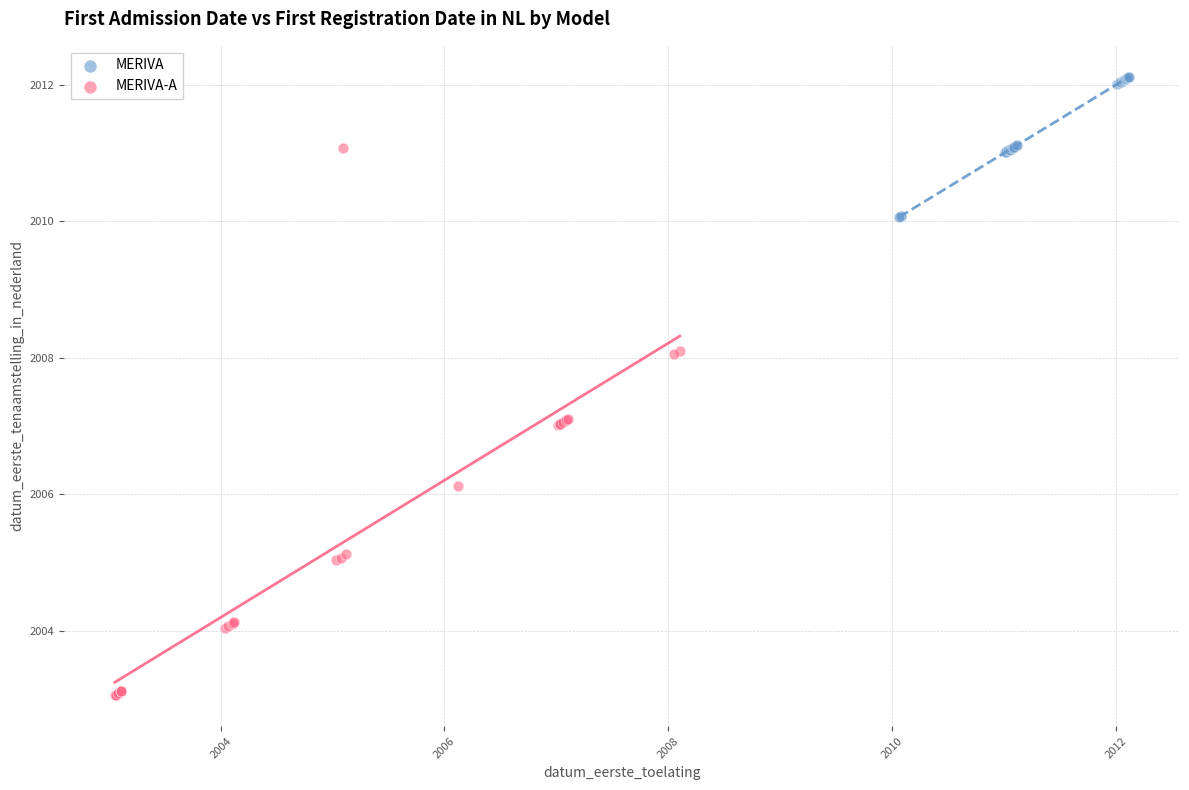

What are all the series names shown in the legend?

MERIVA, MERIVA-A